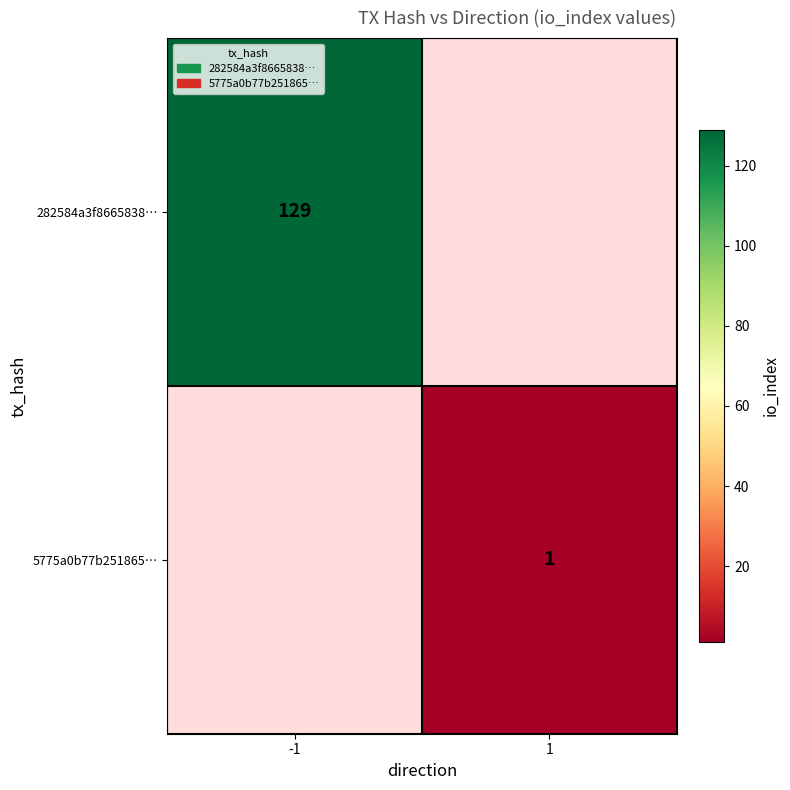

The value of 5775a0b77b251865… at 1 is 1. True or false?

True